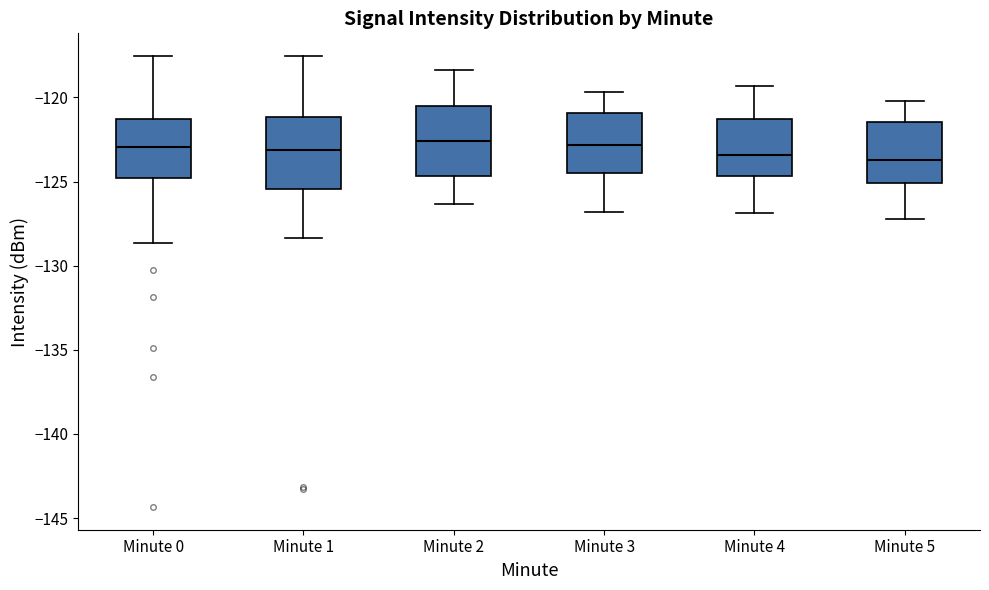

Reading left to right, read every box against the y-axis: the position of its median line, the range the box covers, and the ends of its whiskers. The values are not printed on the chart, so give them approximately, as read against the axis.

Minute 0: median -123.0, box -125.0 to -121.5, whiskers -128.5 to -117.5
Minute 1: median -123.0, box -125.5 to -121.0, whiskers -128.5 to -117.5
Minute 2: median -122.5, box -124.5 to -120.5, whiskers -126.5 to -118.5
Minute 3: median -123.0, box -124.5 to -121.0, whiskers -127.0 to -119.5
Minute 4: median -123.5, box -124.5 to -121.5, whiskers -127.0 to -119.5
Minute 5: median -123.5, box -125.0 to -121.5, whiskers -127.0 to -120.0